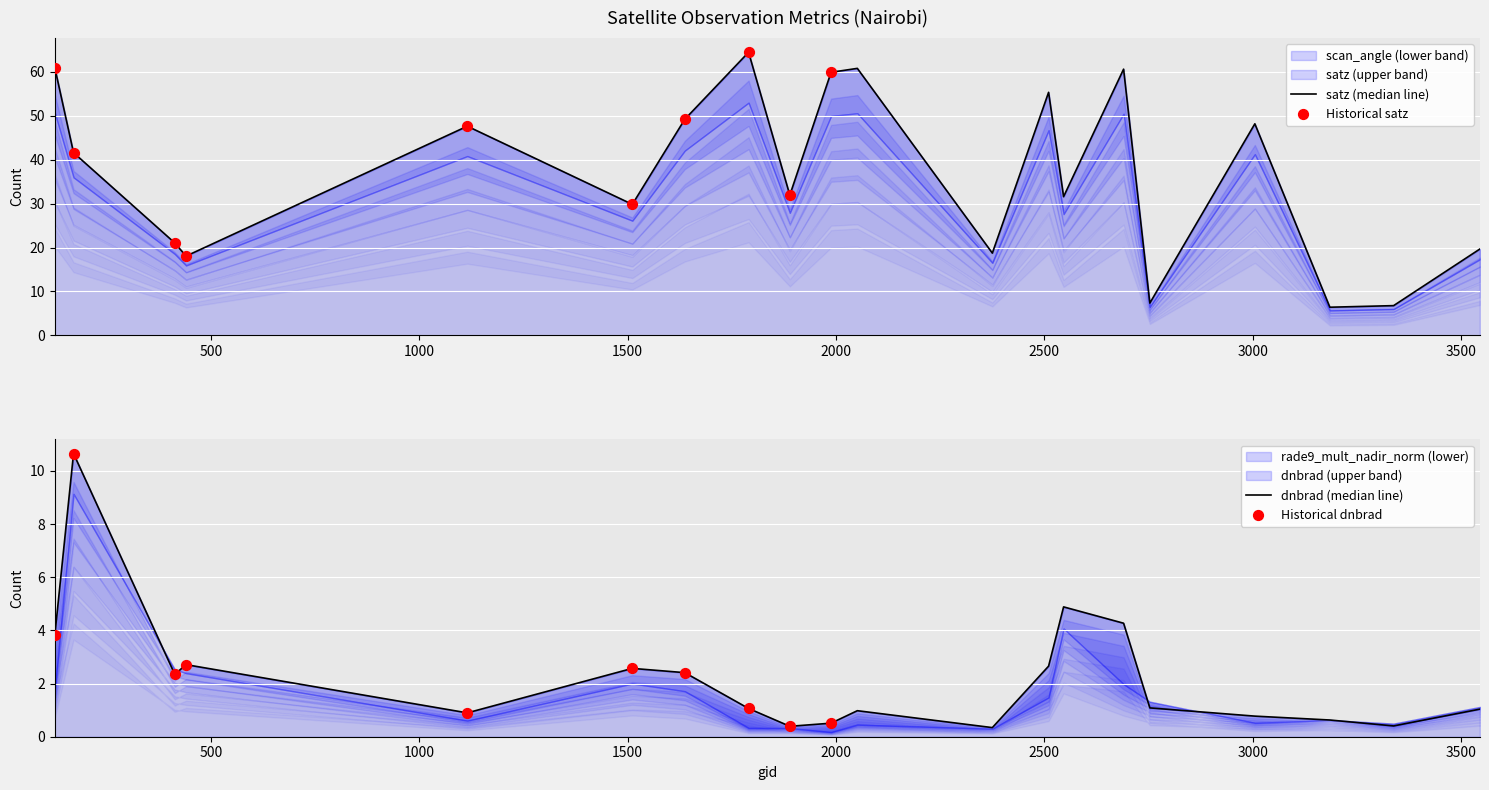

Is the value of dnbrad at 2546 greater than the value of satz at 2753?

No